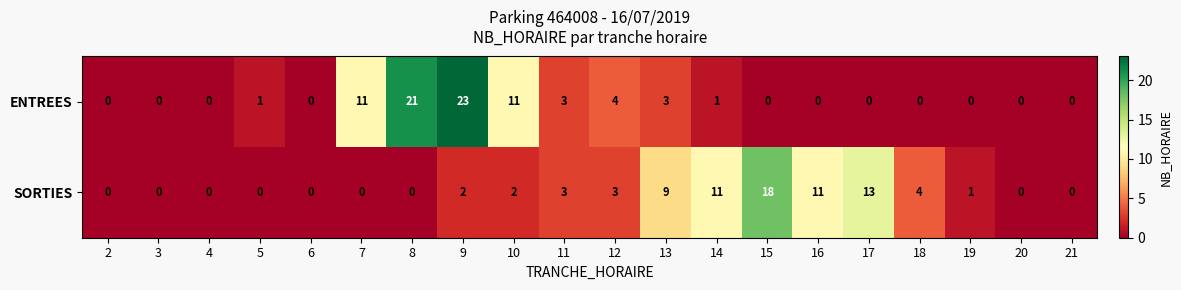

Rank the series by their maximum value, from highest to lowest.

ENTREES, SORTIES